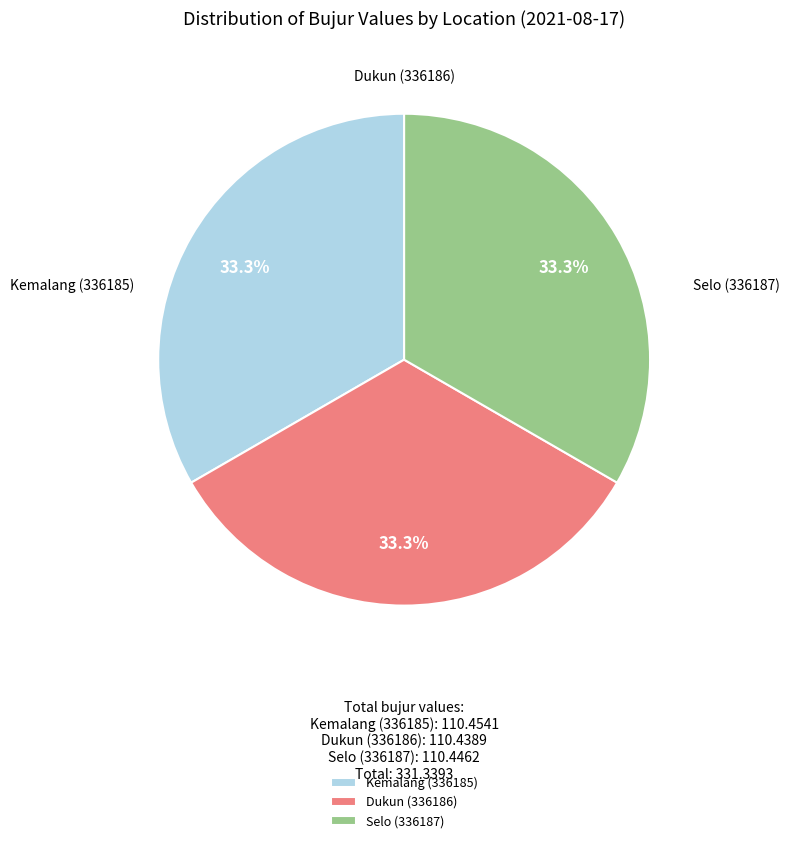

How many slices are in this pie chart?

3